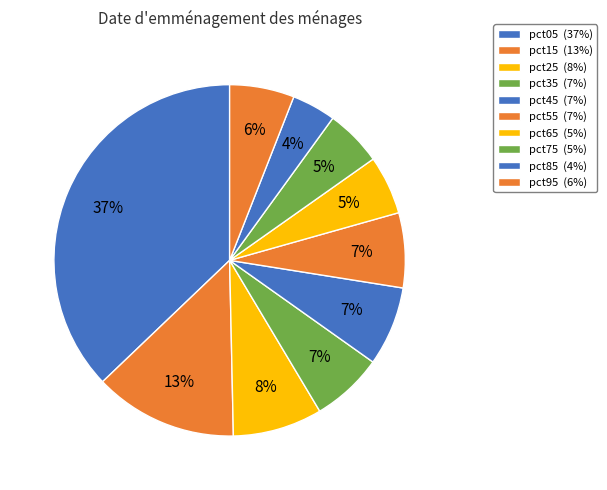

What is the largest slice in the pie chart?

pct05